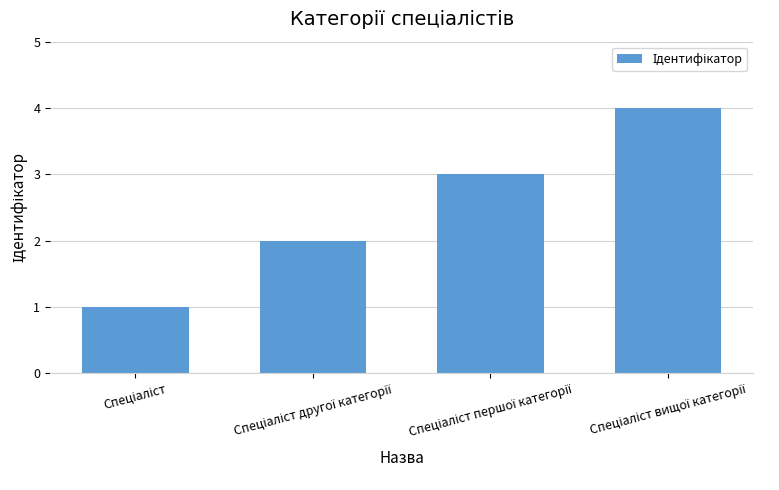

What is the difference between the maximum and second lowest values?

2